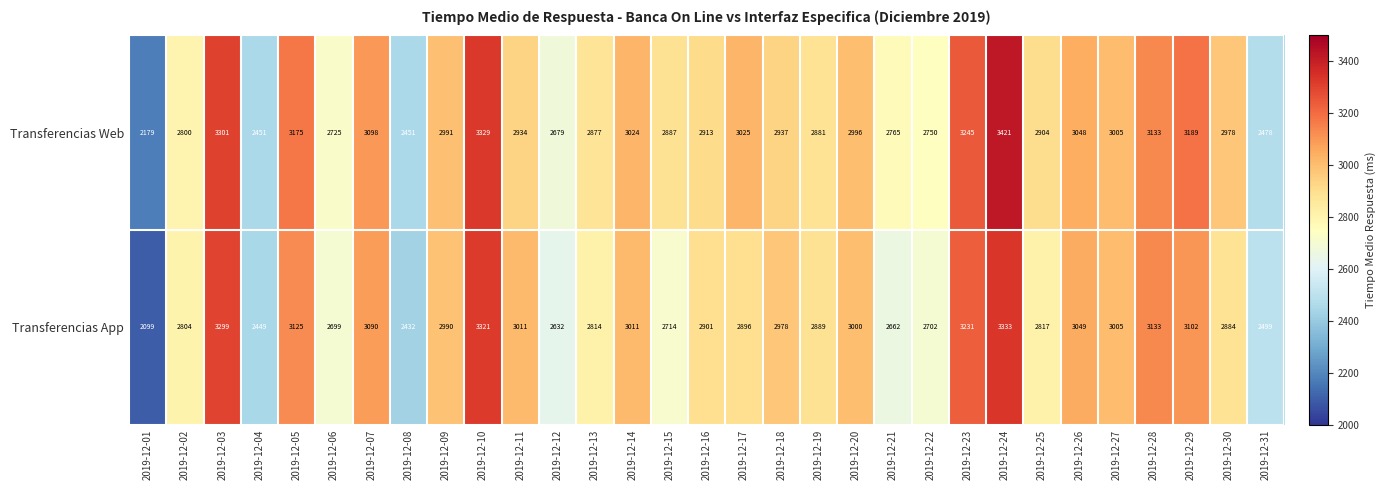

What is the difference between the Transferencias Web values at 2019-12-15 and 2019-12-12?

208